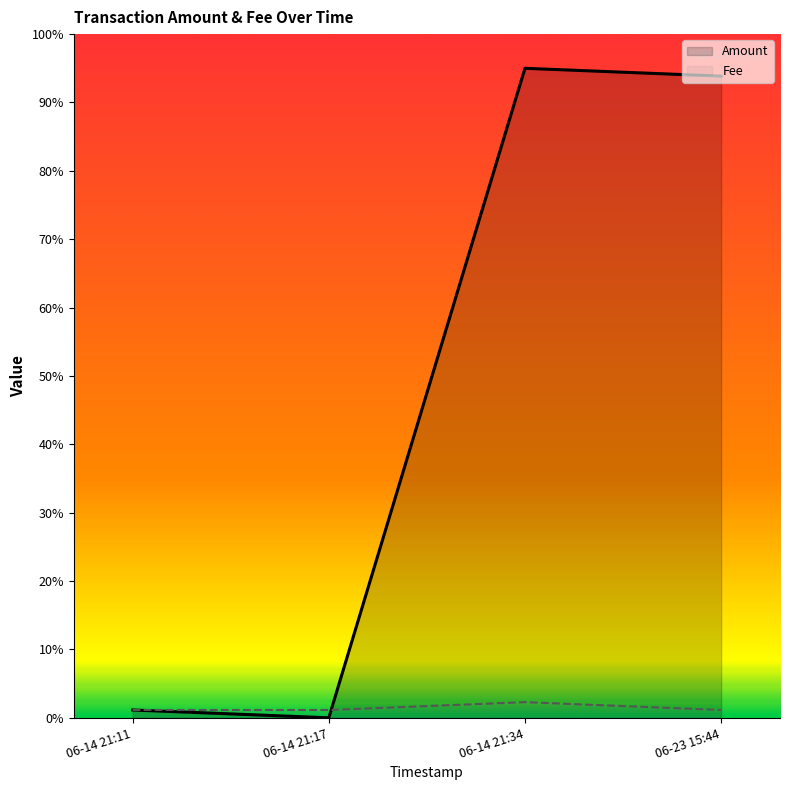

What are all the series names shown in the legend?

Amount, Fee